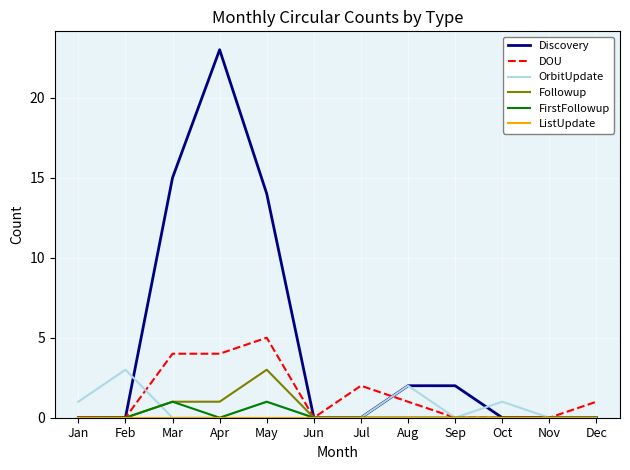

What is the difference between the maximum and minimum values in the OrbitUpdate series?

3